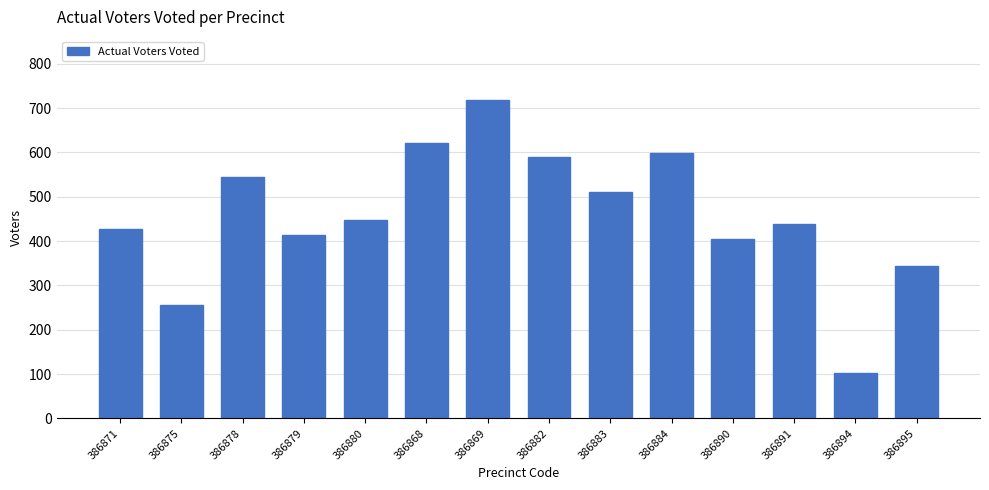

Reading left to right, list all the values displayed in this chart.

386871=428	386875=256	386878=545	386879=414	386880=447	386868=620	386869=717	386882=590	386883=510	386884=599	386890=404	386891=439	386894=103	386895=343